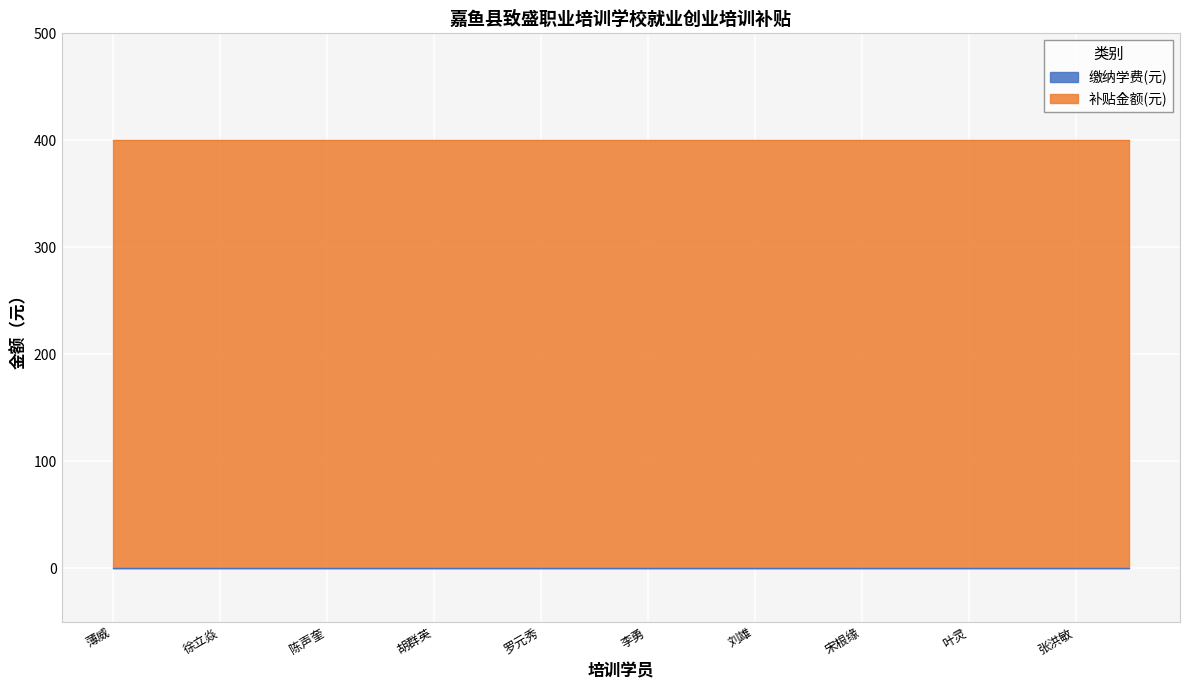

True or false: 缴纳学费(元) has more than 2 points higher than both neighbors.

False